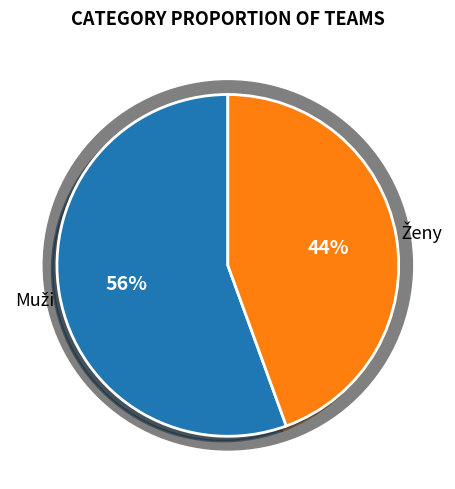

The Muži slice represents 48% of the pie. True or false?

False